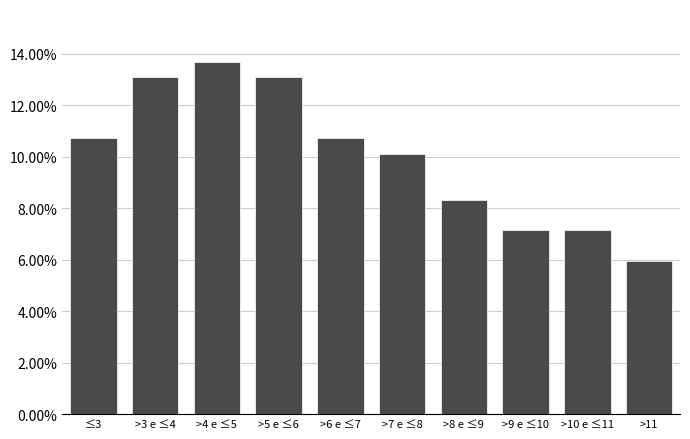

Reading left to right, transcribe all the data shown in this chart.

≤3=10.7	>3 e ≤4=13.1	>4 e ≤5=13.7	>5 e ≤6=13.1	>6 e ≤7=10.7	>7 e ≤8=10.1	>8 e ≤9=8.3	>9 e ≤10=7.1	>10 e ≤11=7.1	>11=6.0